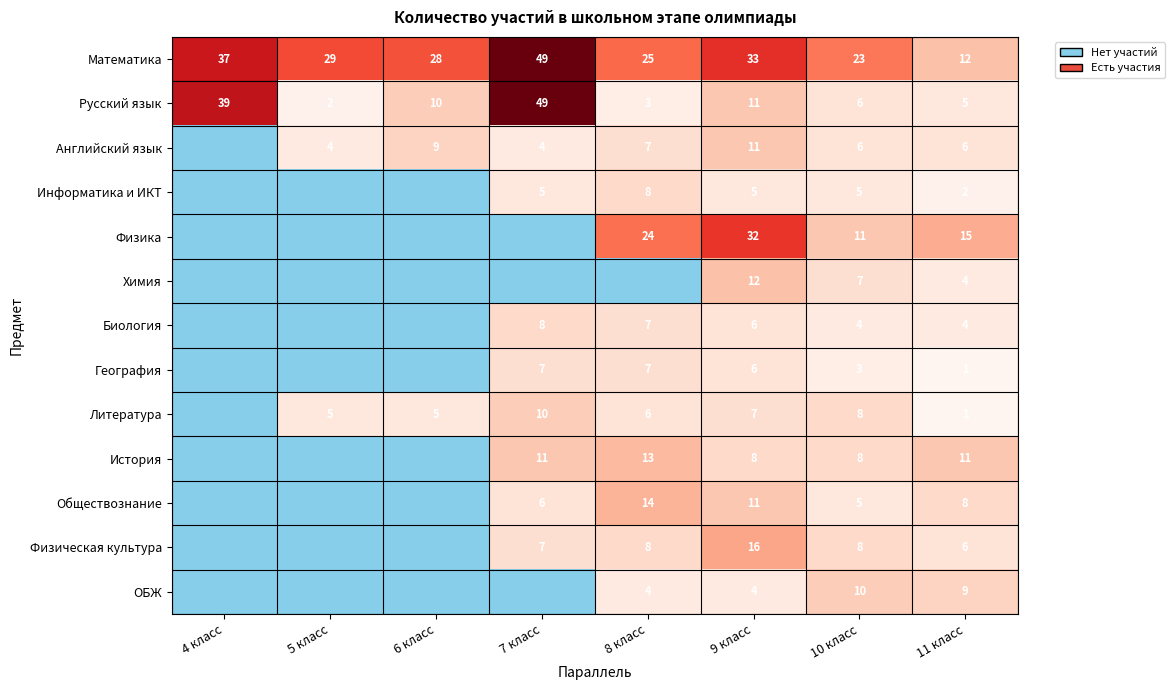

Is the value of Обществознание at 9 класс greater than the value of Английский язык at 11 класс?

Yes